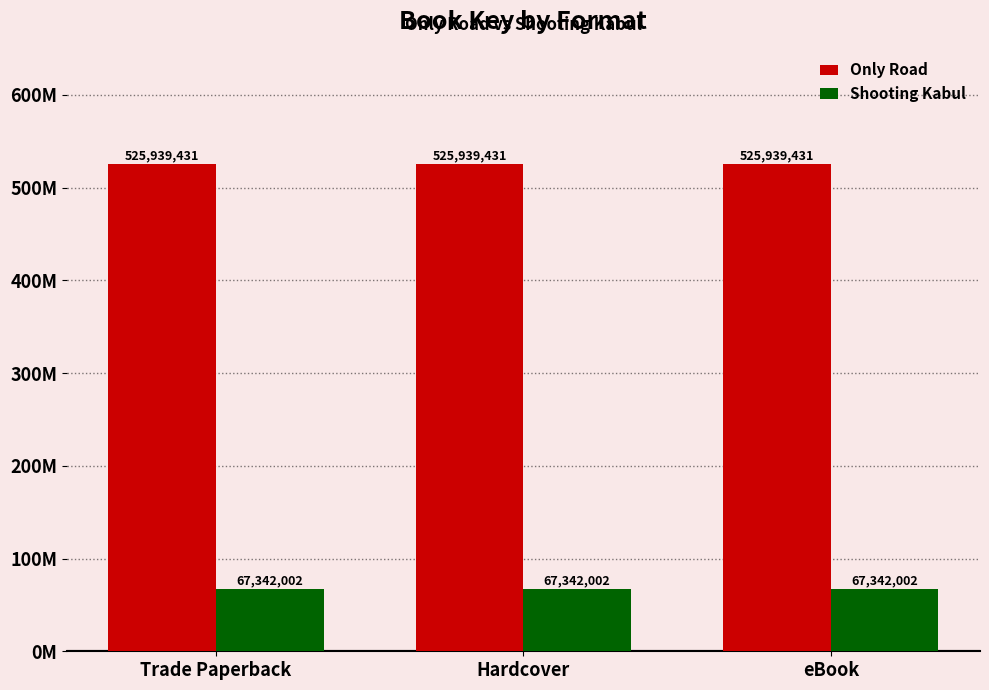

Does the chart contain any negative values?

No